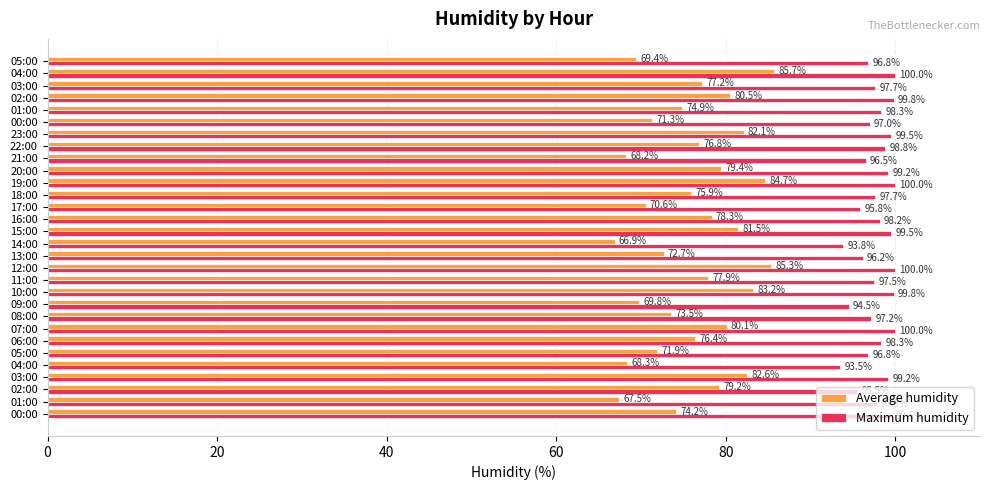

What are all the series names shown in the legend?

Average humidity, Maximum humidity